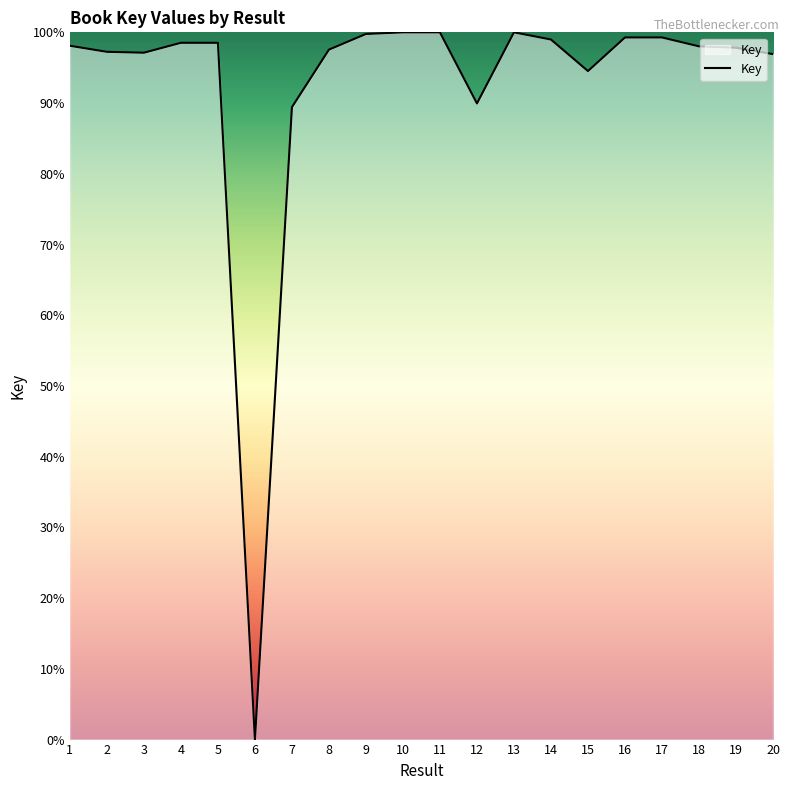

Is it true that the value at 8 is 97.6?

True